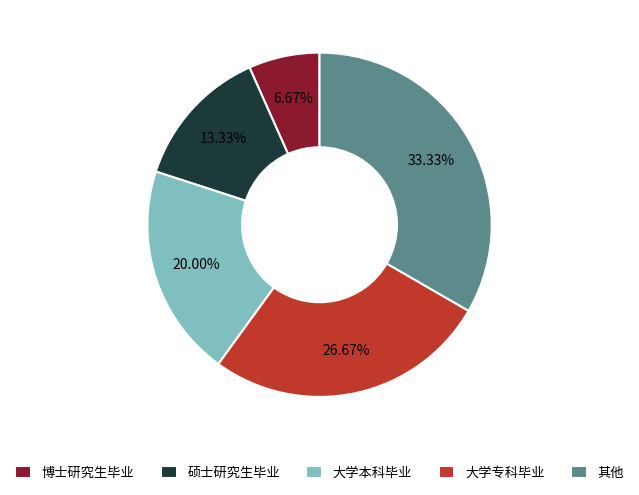

Is it true that 大学专科毕业 is 27% of the pie?

True